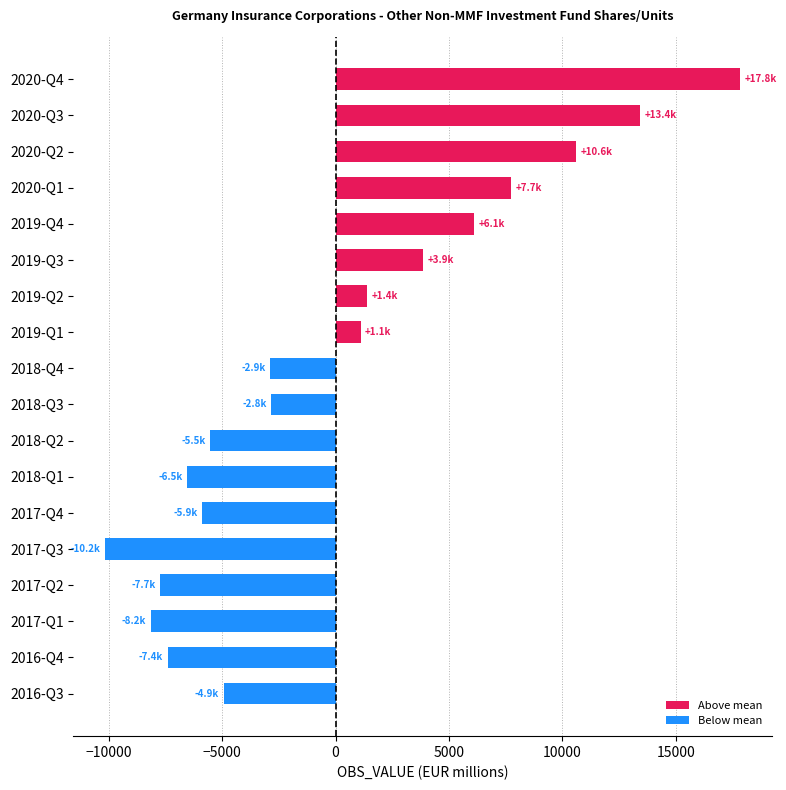

What is the change in value from 2017-Q2 to 2018-Q4?

+4844